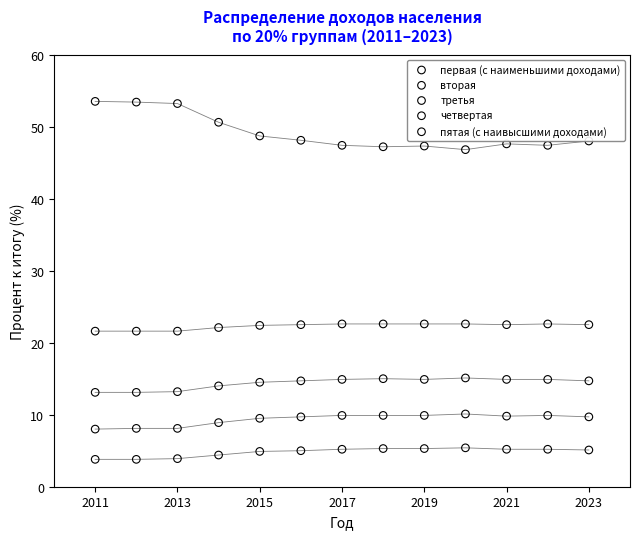

Which series reaches the maximum Y coordinate?

пятая (с наивысшими доходами)